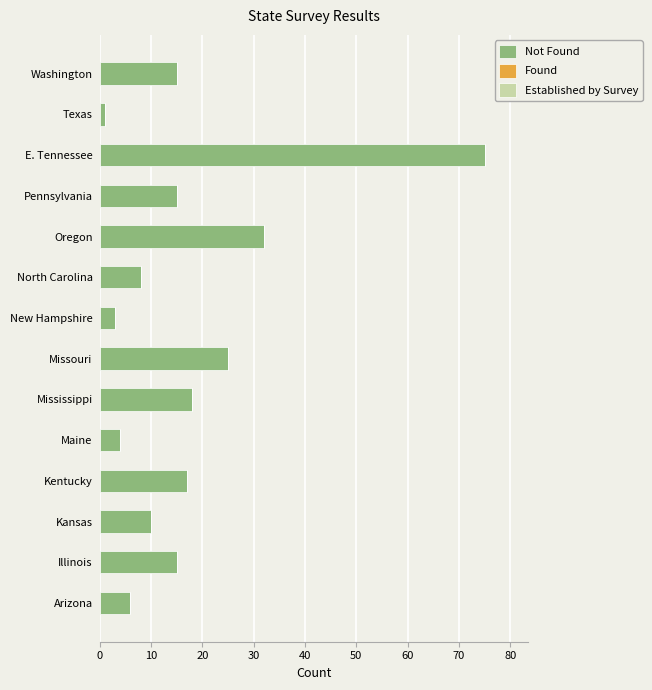

At which label is the value closest to 38?

Oregon